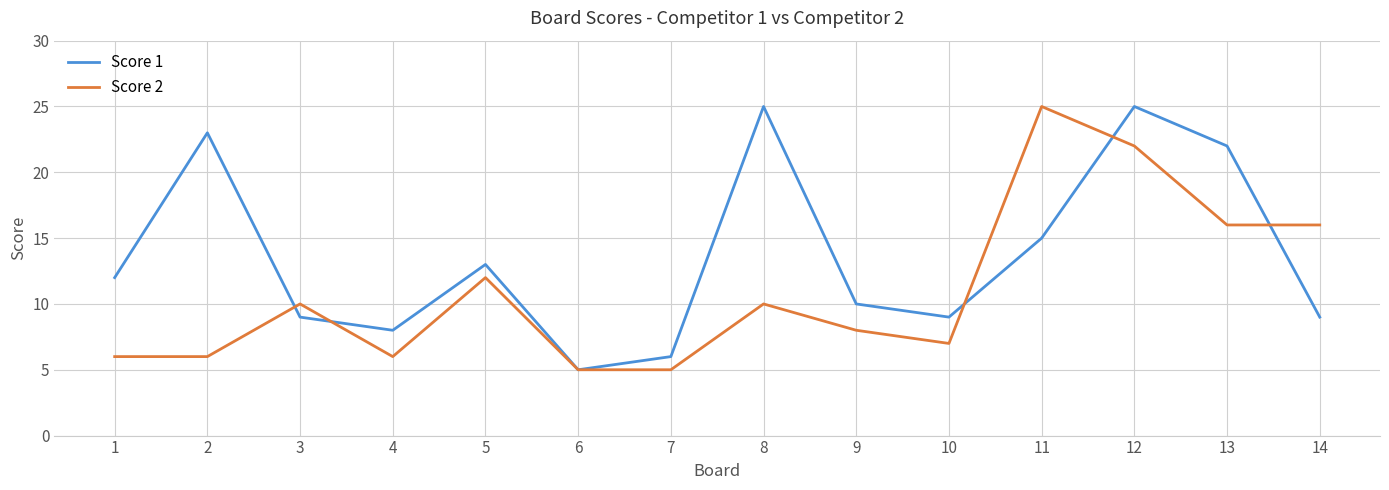

Reading left to right, list all the values displayed in this chart.

Score 1: 12	23	9	8	13	5	6	25	10	9	15	25	22	9
Score 2: 6	6	10	6	12	5	5	10	8	7	25	22	16	16